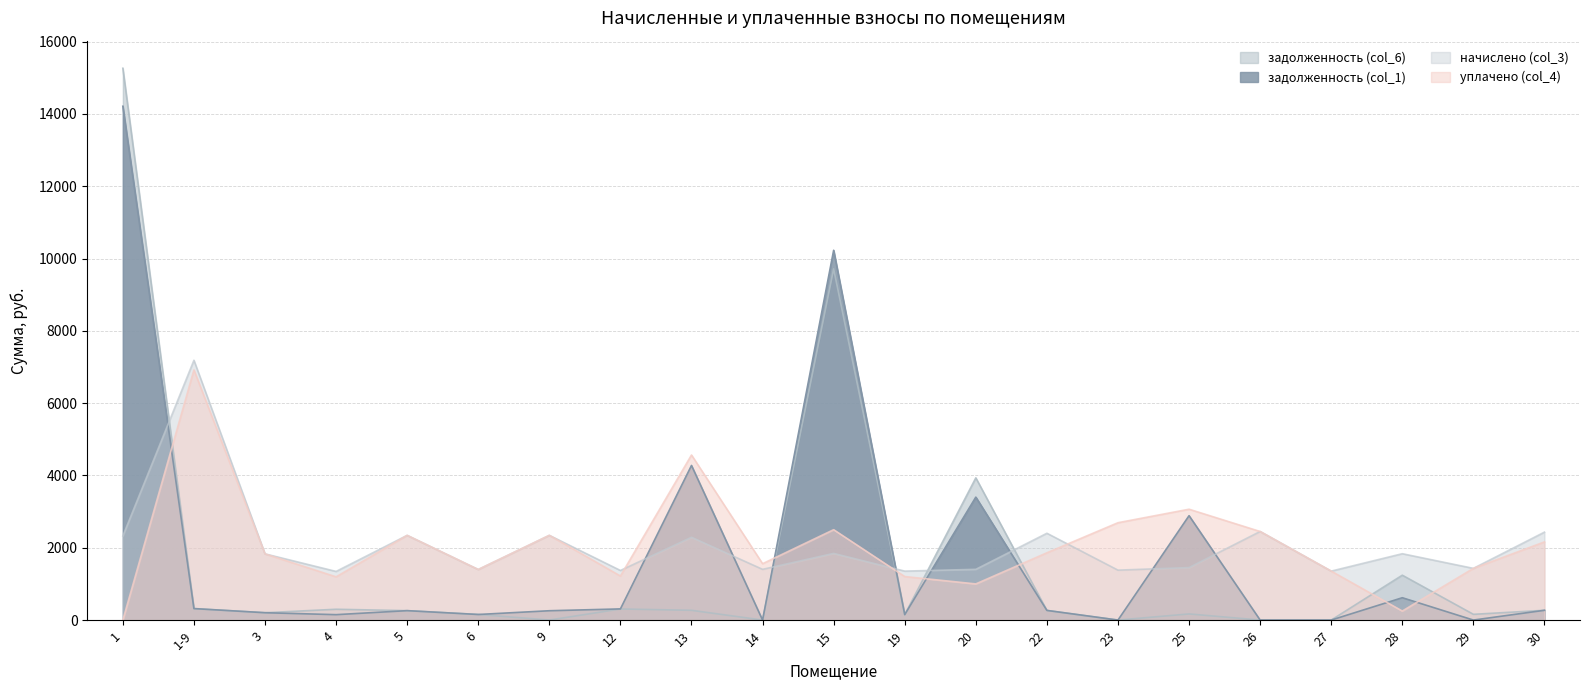

What is the difference between the highest and lowest values at 14?

1559.3